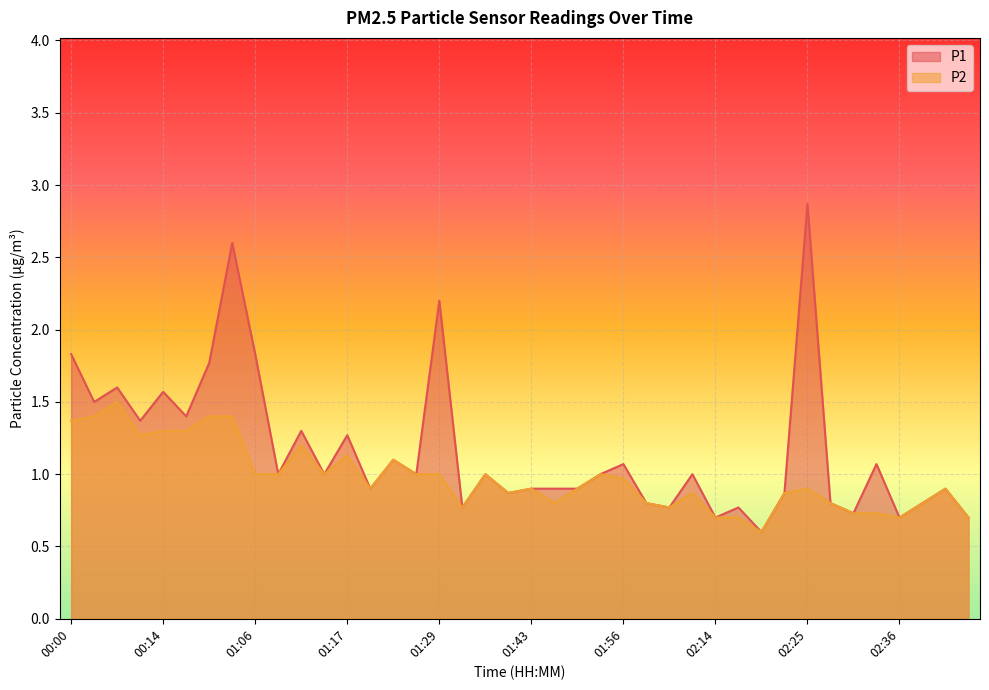

What is the label of the 26th point from the left?

02:05